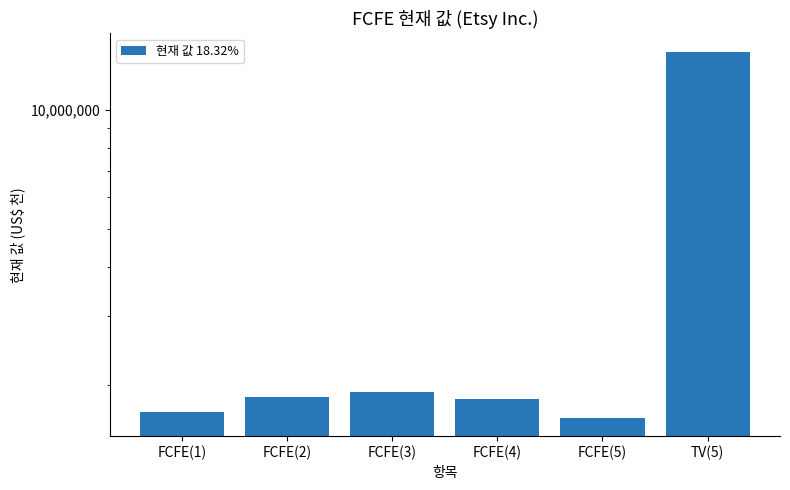

Is it true that the value at FCFE(4) is 1843346?

True